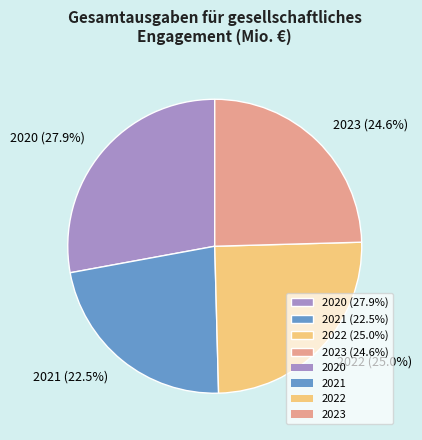

To the nearest percent, what is the combined percentage of 2020 and 2021?

50%